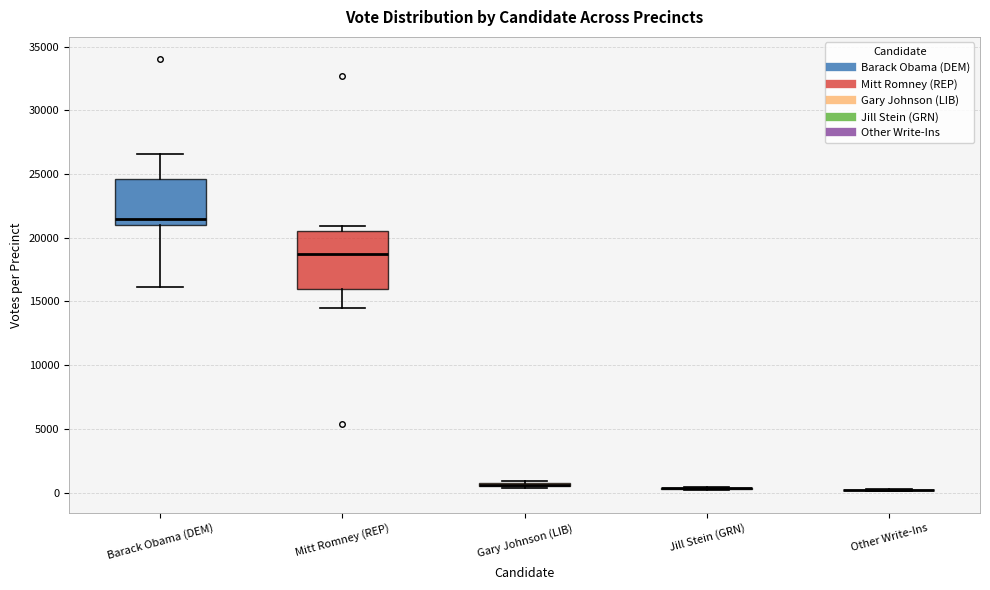

Where is the upper edge of the box for Mitt Romney (REP) on the y-axis? The values are not printed on the chart, so give them approximately, as read against the axis.

20500